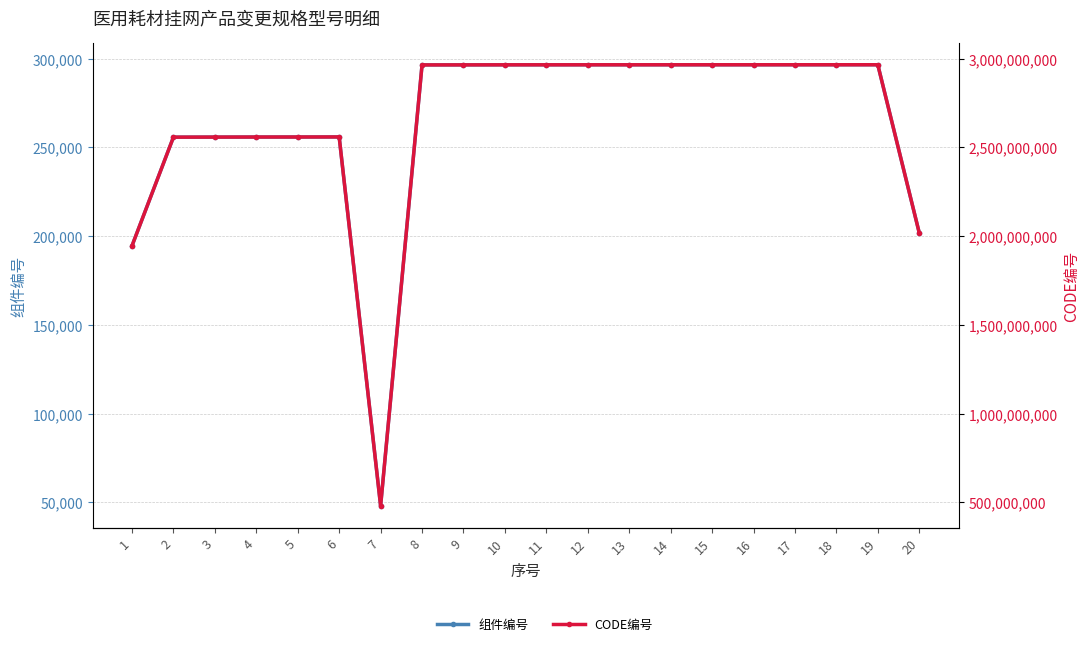

What are all the series names shown in the legend?

组件编号, CODE编号